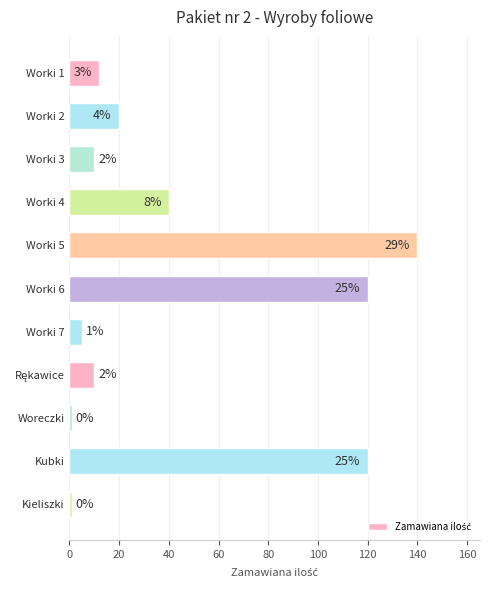

Are the bars horizontal?

Yes